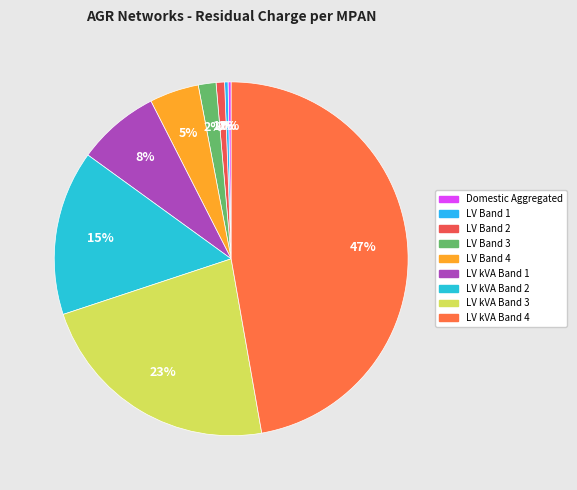

How much of the chart is everything except Domestic Aggregated?

99.7%